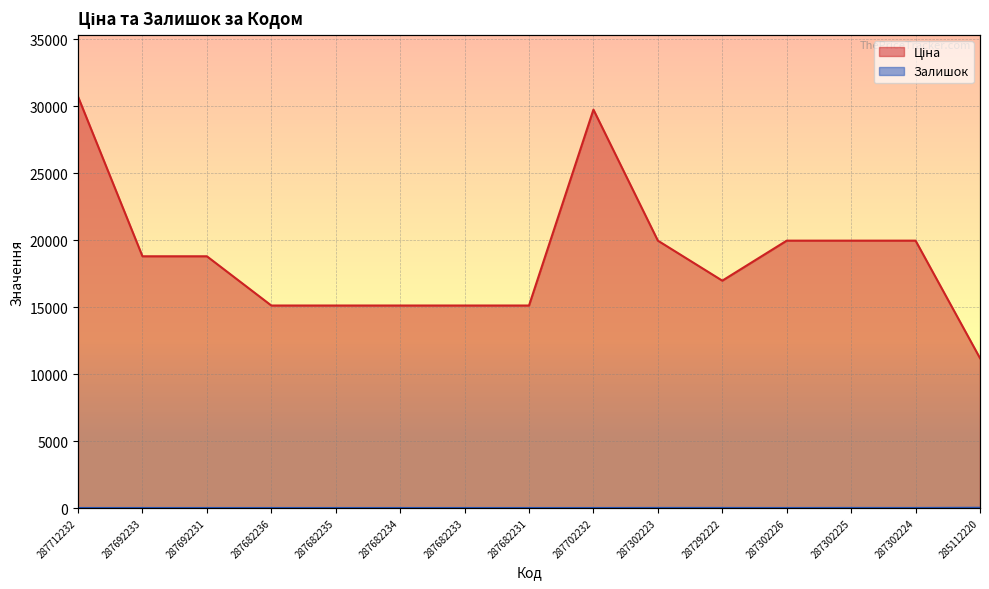

What is the sum of the Залишок values at 285112220 and 287712232?

17.0